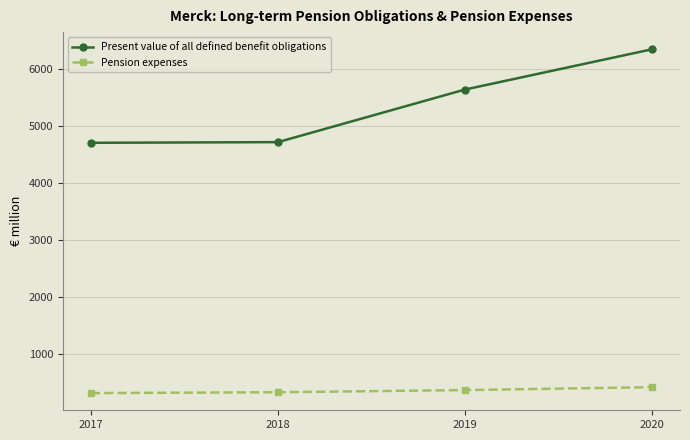

True or false: Pension expenses has a value of 304 at 2017.

True